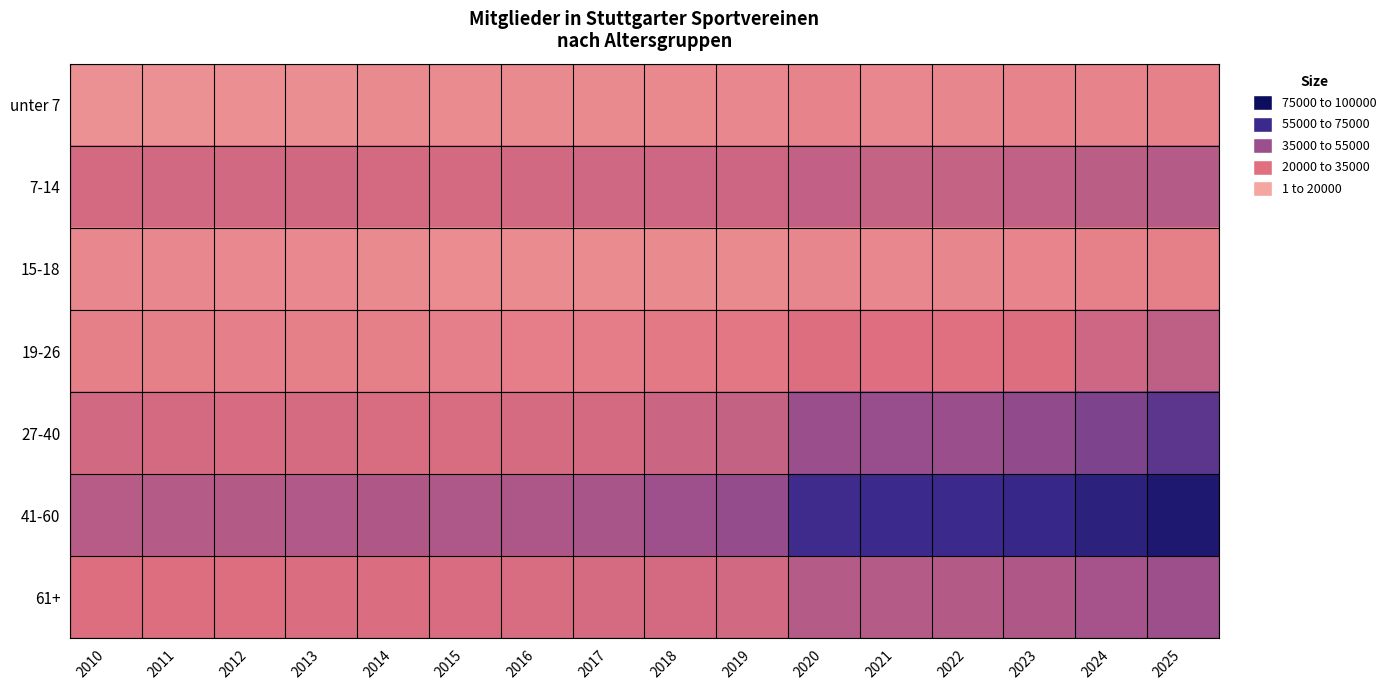

What is the total value across all series at 2019?

197437